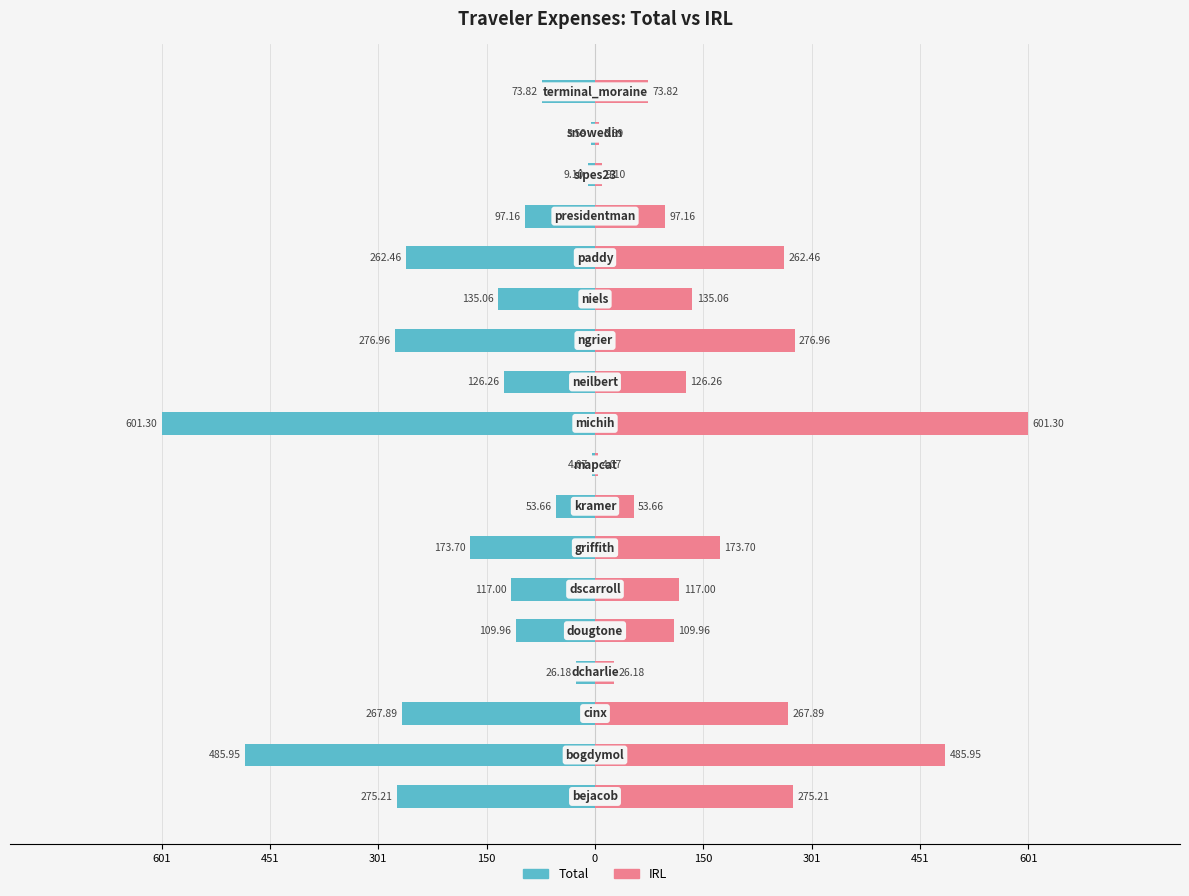

Rank the series at 16 from highest to lowest value.

IRL, Total